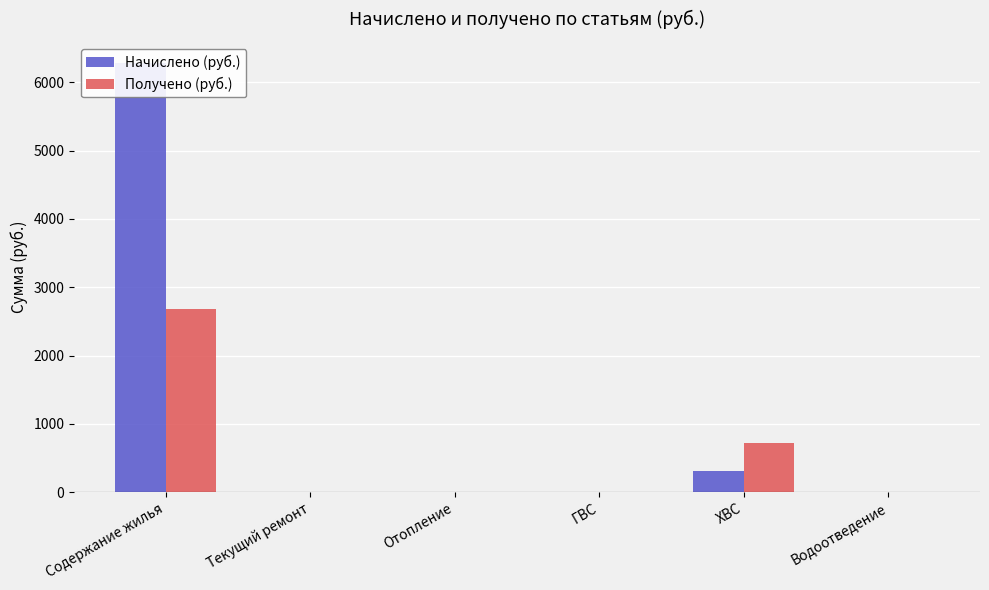

Between ГВС and Водоотведение, which series saw the biggest shift?

Начислено (руб.)